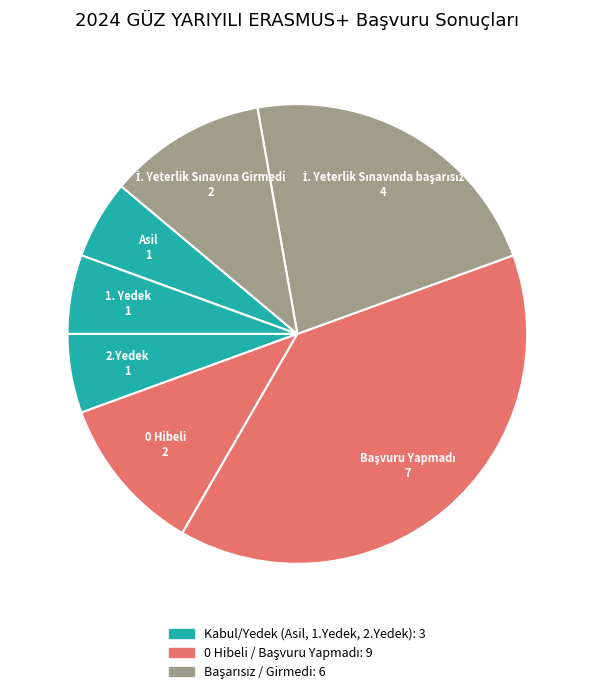

Does any single category account for the majority?

No